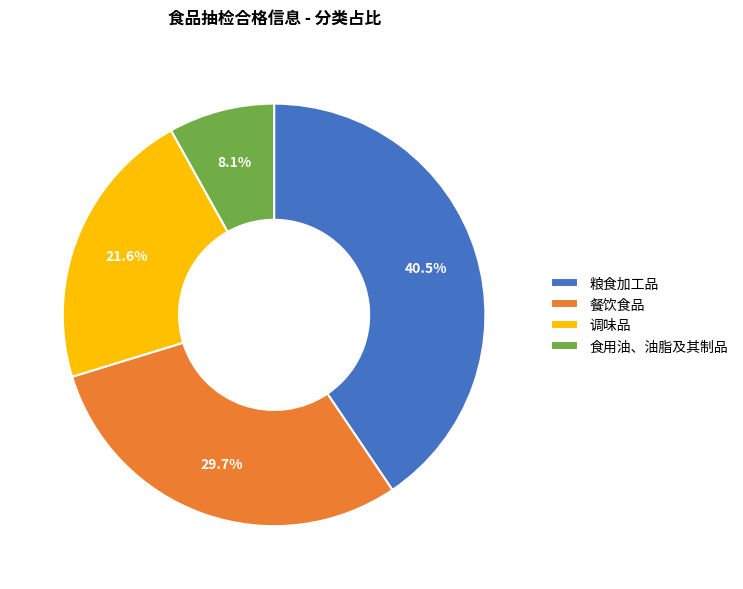

Is there a majority slice in this chart?

No